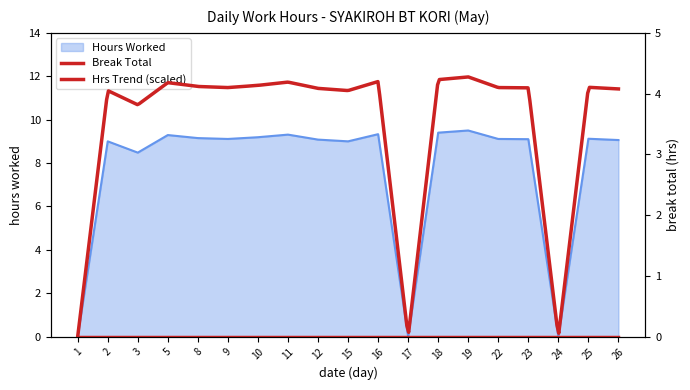

What is the difference between the maximum and minimum values?

9.5